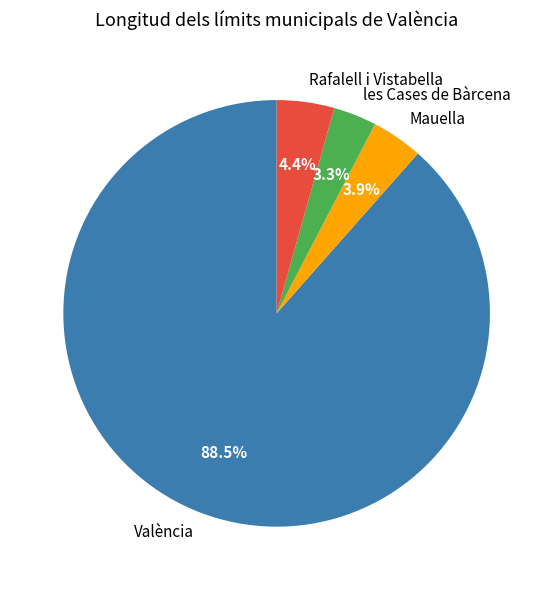

To the nearest percent, what is the difference between the València and les Cases de Bàrcena slice percentages?

85%